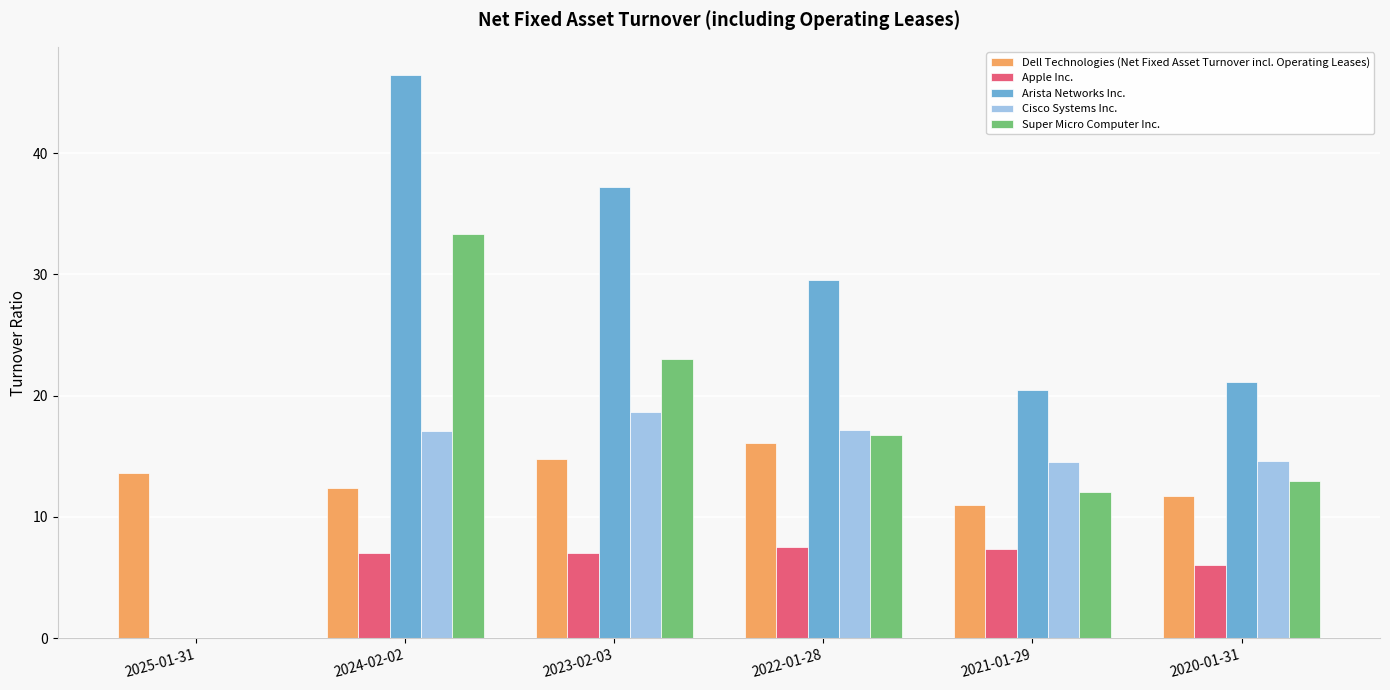

What is the sum of the Arista Networks Inc. values at 2020-01-31 and 2021-01-29?

41.7